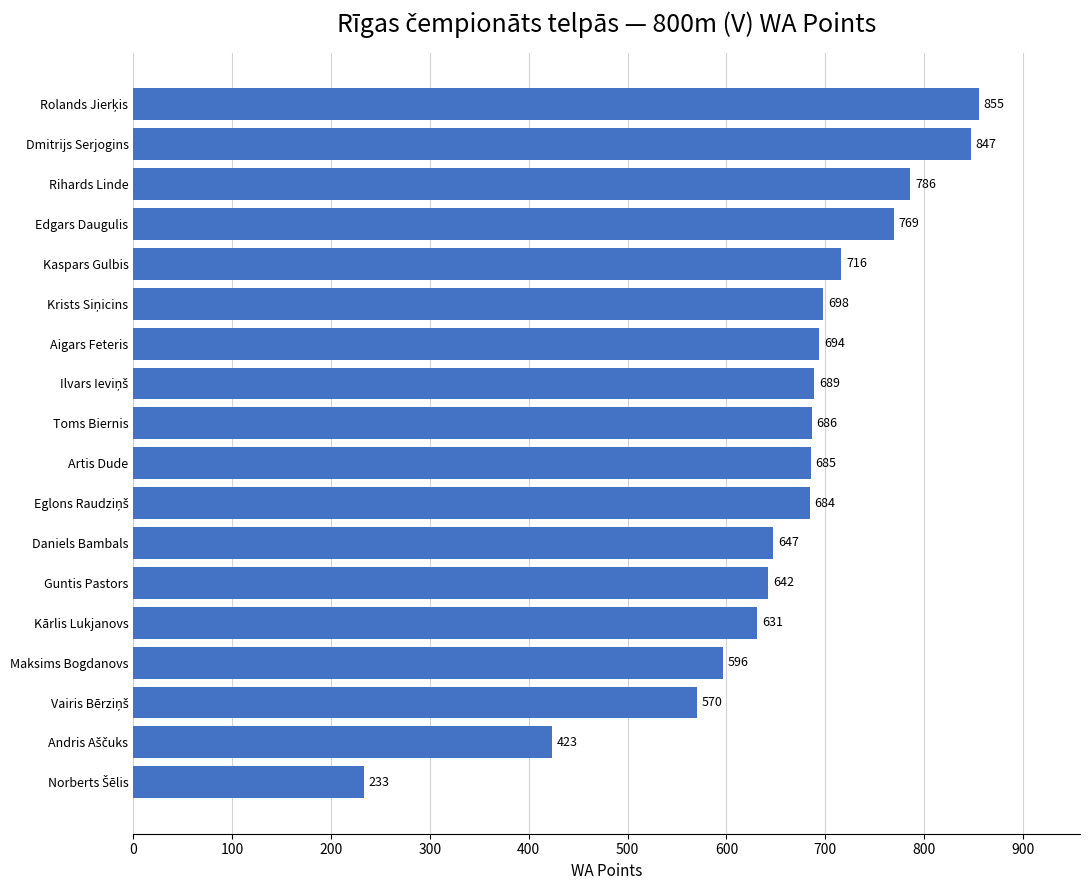

What is the smallest value displayed?

233